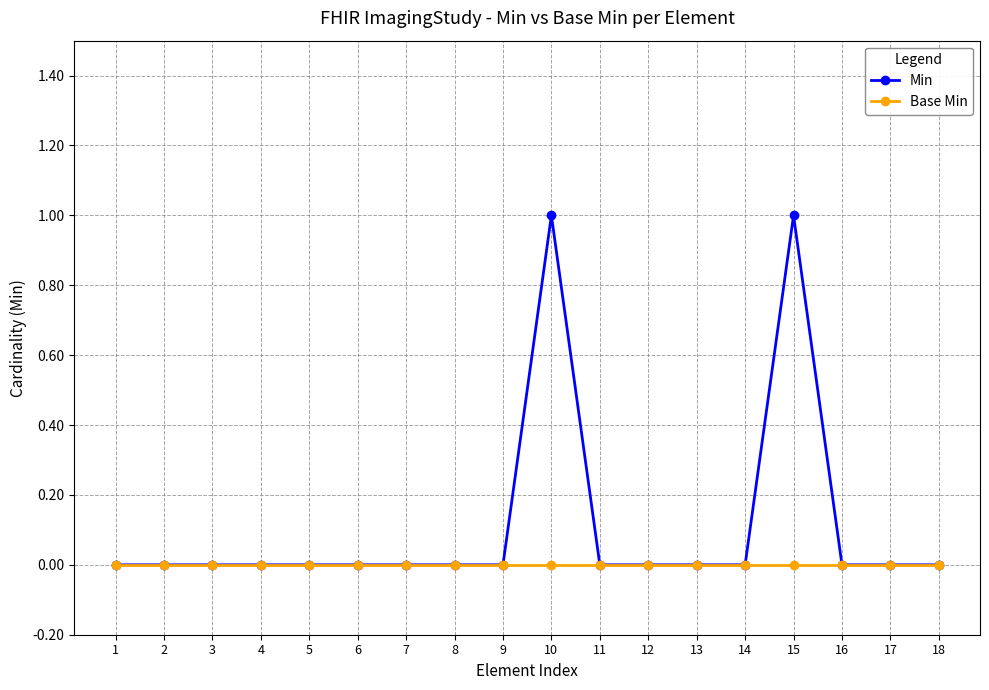

True or false: Base Min has a value of 0 at 2.

True